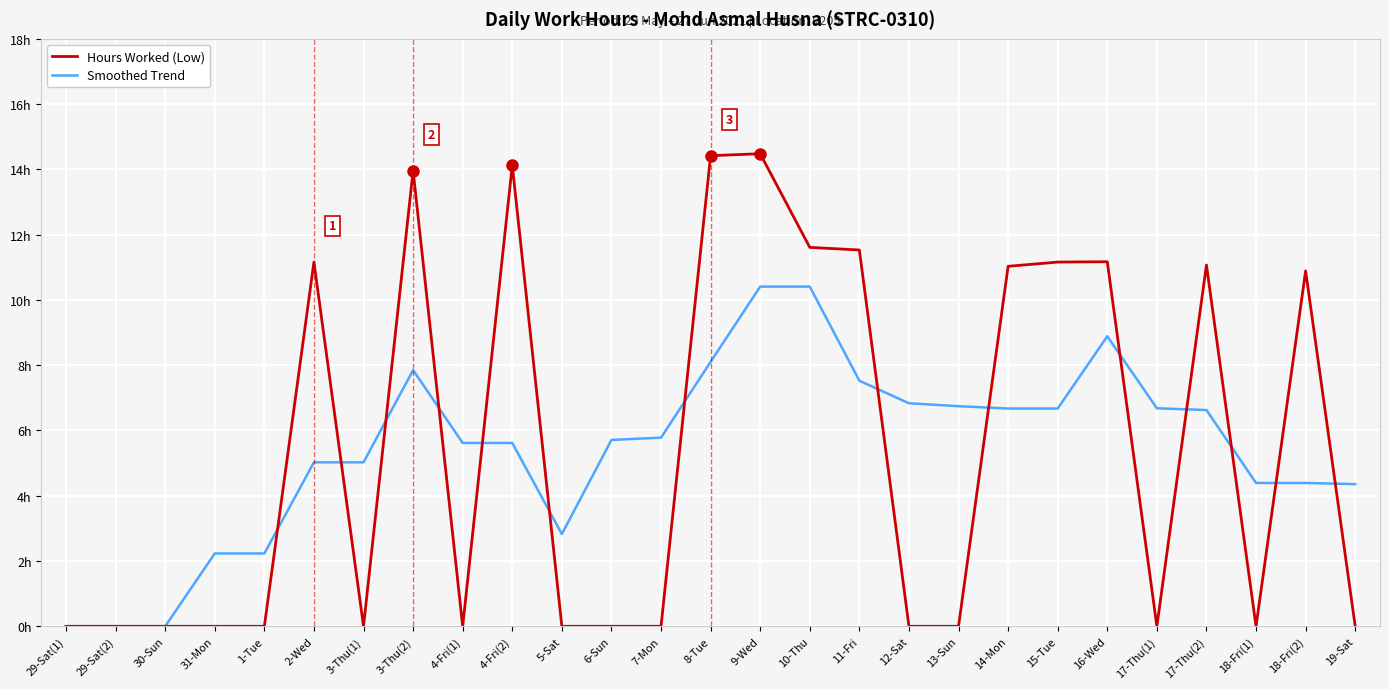

List the series in order of their peak value, lowest first.

Smoothed Trend, Hours Worked (Low)